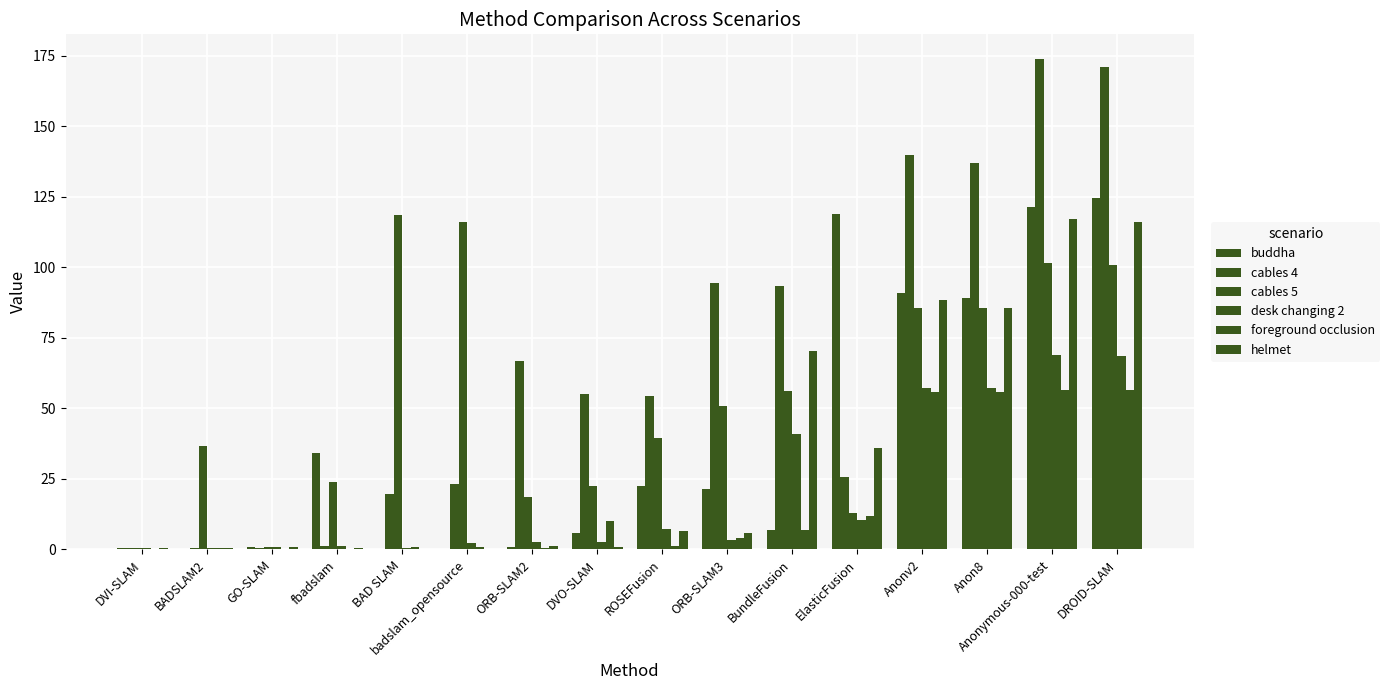

At which label is foreground occlusion closest to 28?

ElasticFusion